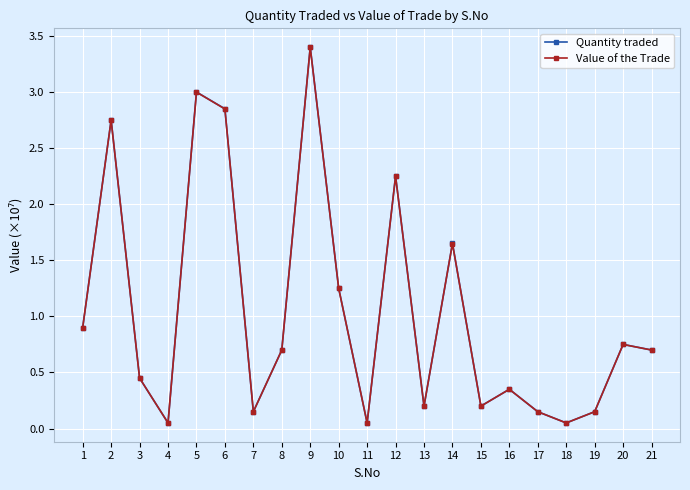

Count the number of categories in the chart.

21